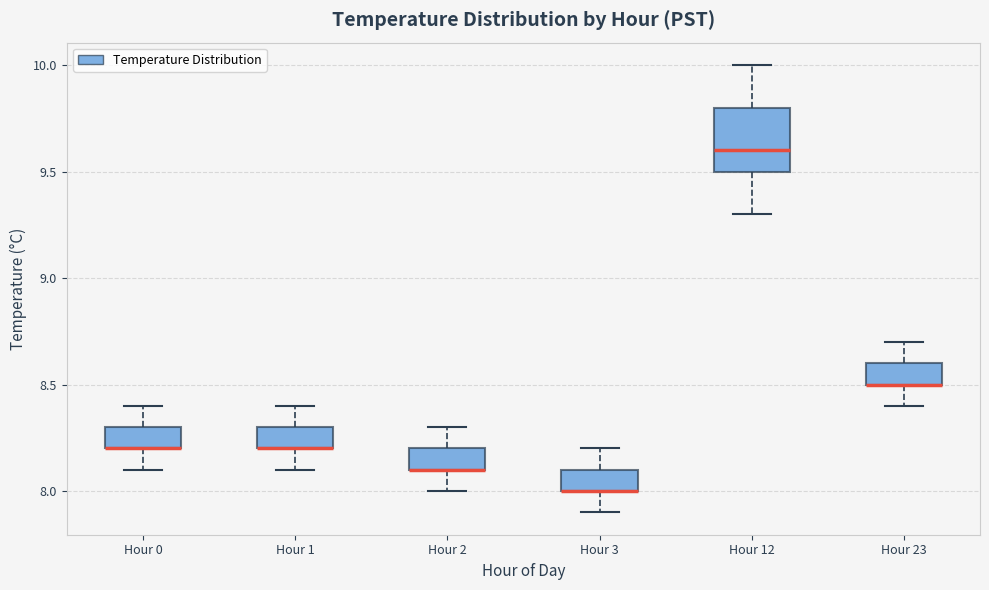

Which box is the tallest, from its lower edge to its upper edge?

Hour 12